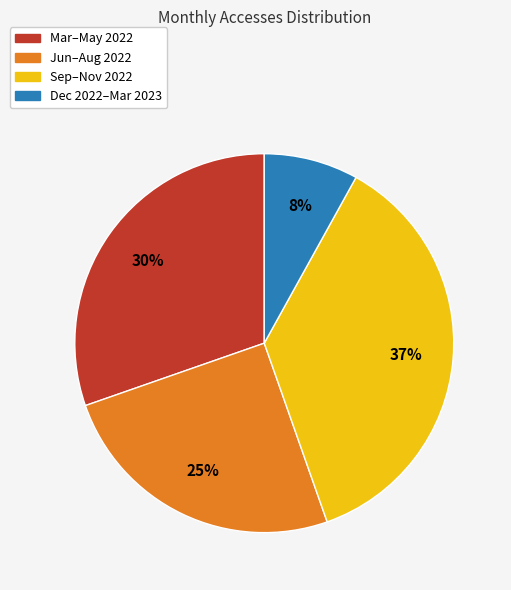

To the nearest percent, what portion does Mar–May 2022 represent?

30%